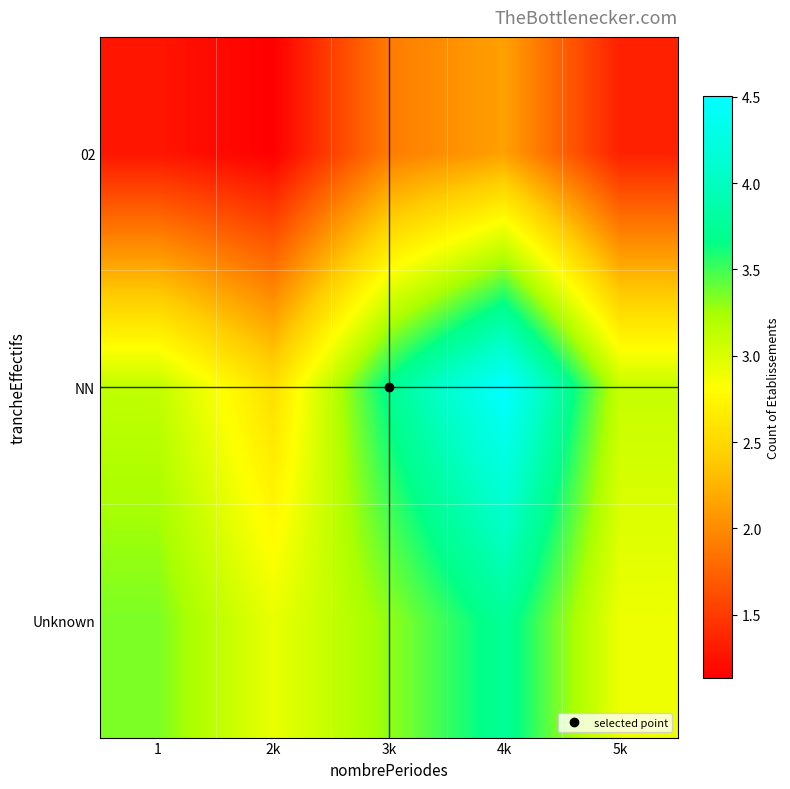

Reading right to left, extract all data points from this chart.

02: 5k=1.3	4k=2.1	3k=1.9	2k=1.1	1=1.3
NN: 5k=3.1	4k=4.5	3k=3.7	2k=2.6	1=3.1
Unknown: 5k=2.9	4k=3.7	3k=3.3	2k=2.9	1=3.4